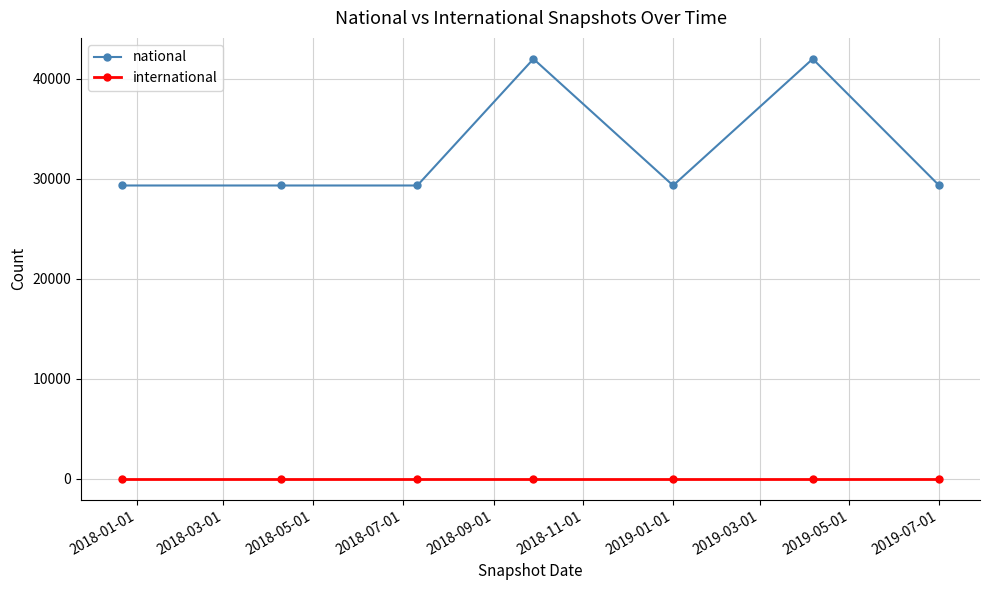

What is the value of the national point at the 7th from the left?

29325